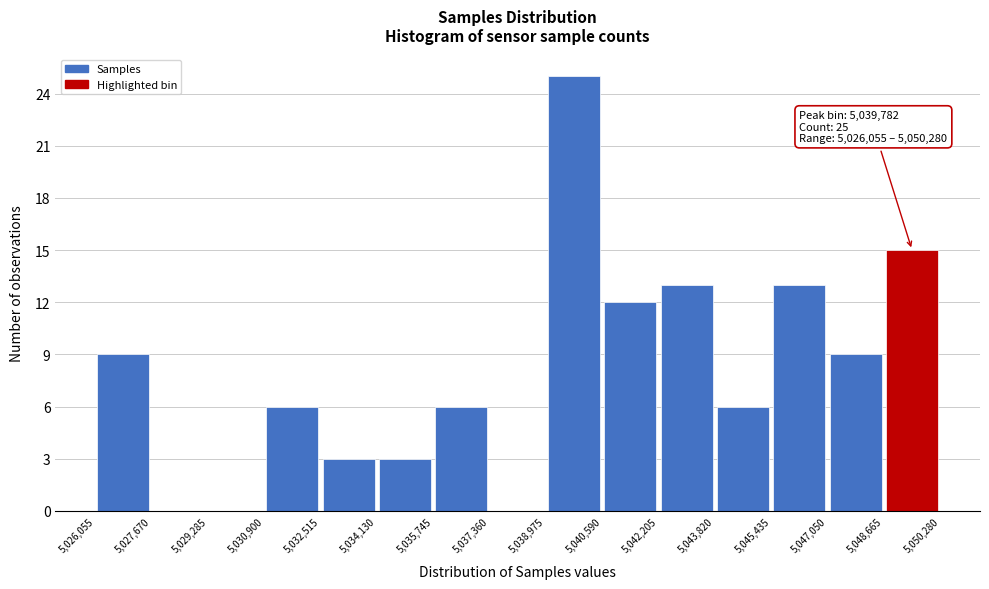

Over which range of the x-axis is the bar tallest?

5,038,975 to 5,040,590